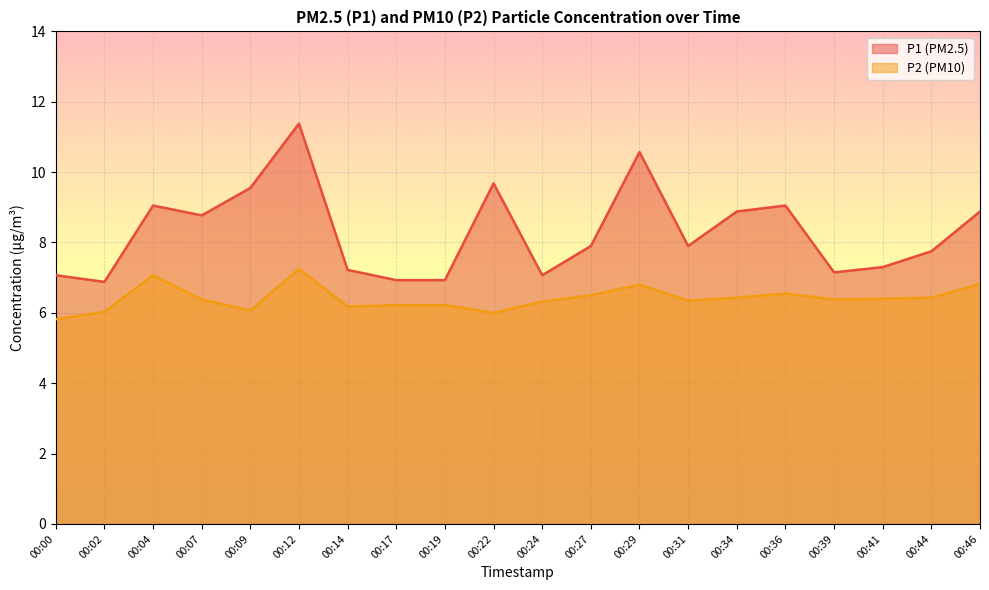

What is the difference between the highest and lowest values at 00:14?

1.0